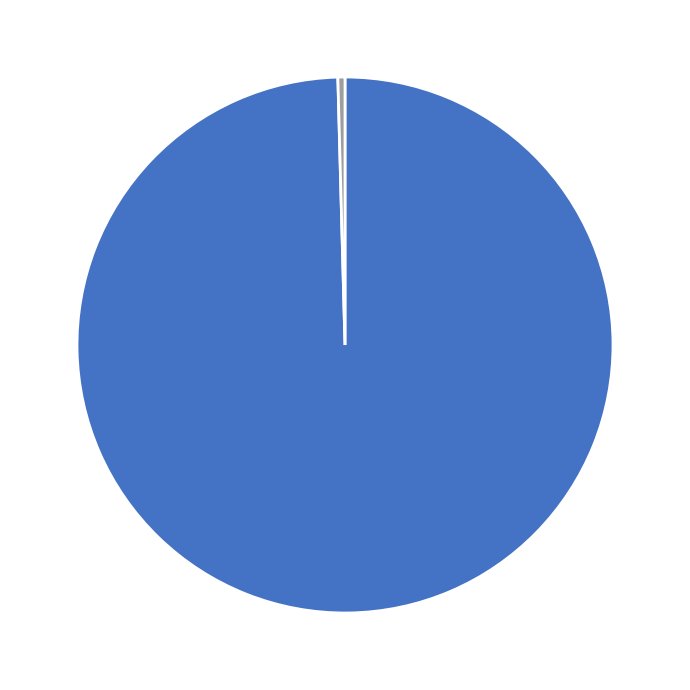

Is there a majority slice in this chart?

Yes